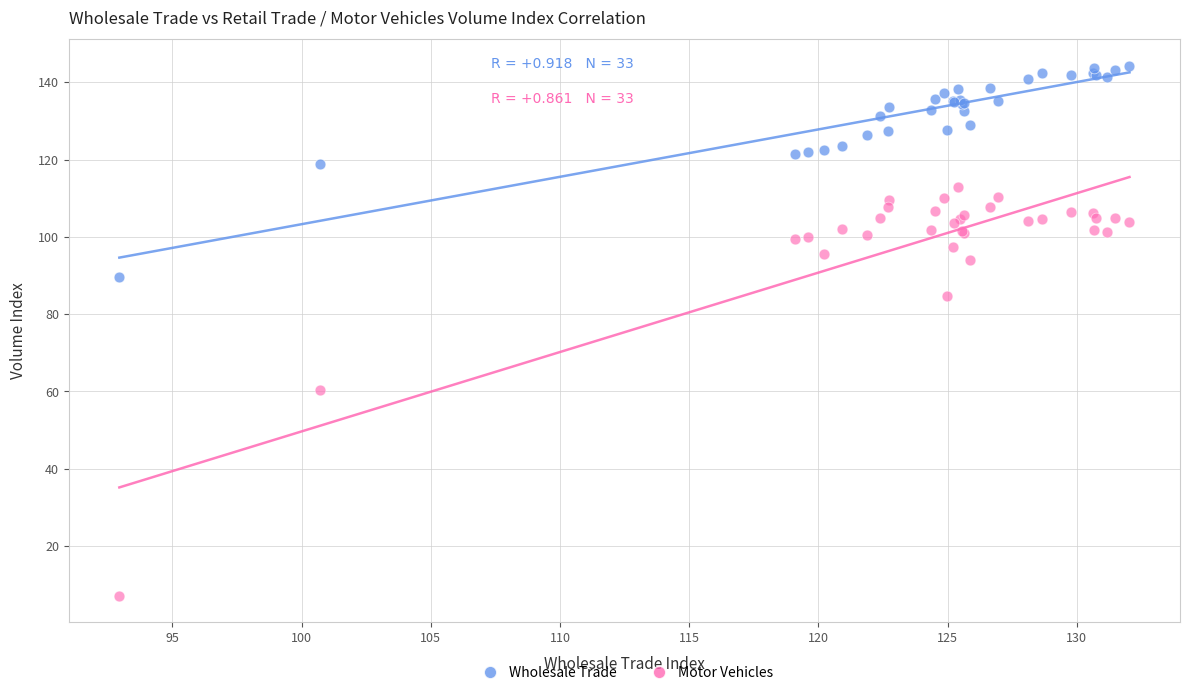

Which series has the widest spread of Y values?

Motor Vehicles